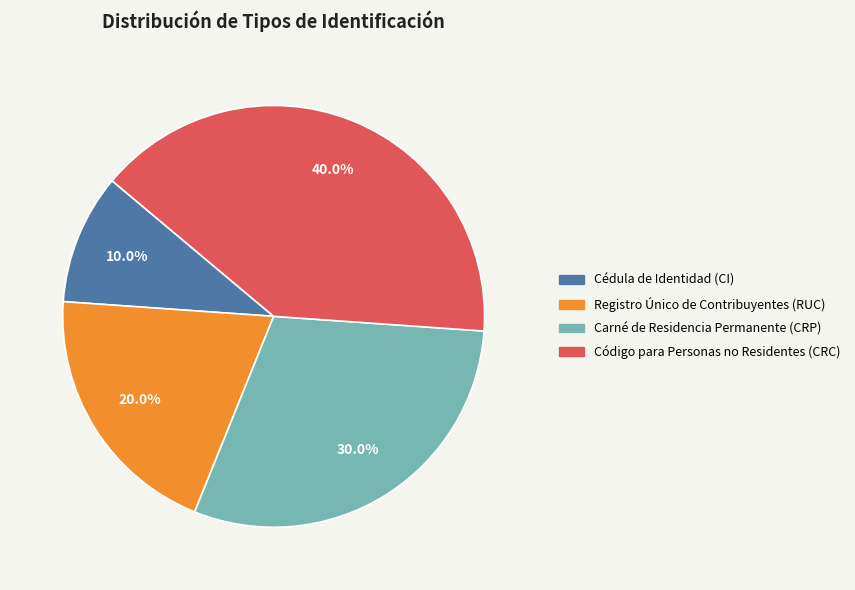

Is there any slice that represents more than half of the pie?

No